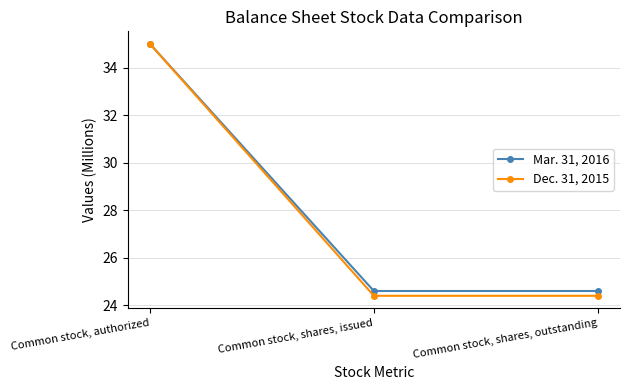

What is the difference between the maximum and second lowest values in the Mar. 31, 2016 series?

10.4